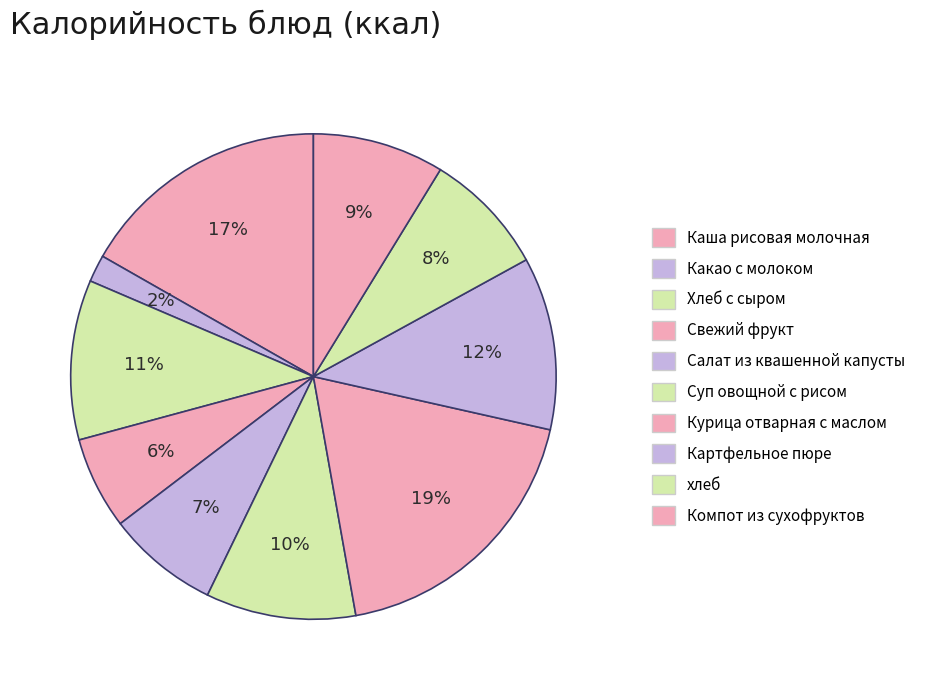

True or false: Каша рисовая молочная accounts for 17% of the total.

True